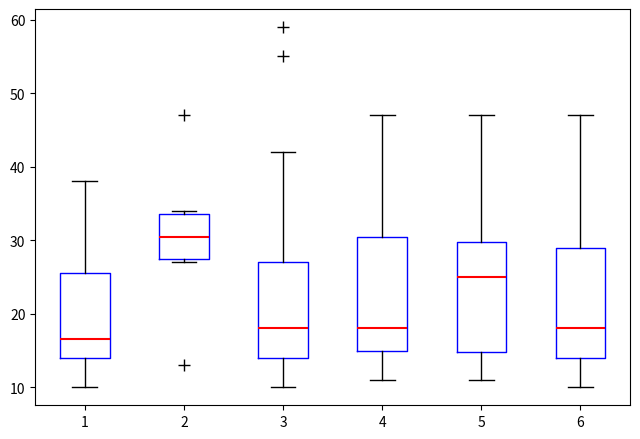

Reading left to right, read every box against the y-axis: the position of its median line, the range the box covers, and the ends of its whiskers. The values are not printed on the chart, so give them approximately, as read against the axis.

1: median 17, box 14 to 26, whiskers 10 to 38
2: median 31, box 28 to 34, whiskers 27 to 34 (just above the box's upper edge)
3: median 18, box 14 to 27, whiskers 10 to 42
4: median 18, box 15 to 31, whiskers 11 to 47
5: median 25, box 15 to 30, whiskers 11 to 47
6: median 18, box 14 to 29, whiskers 10 to 47